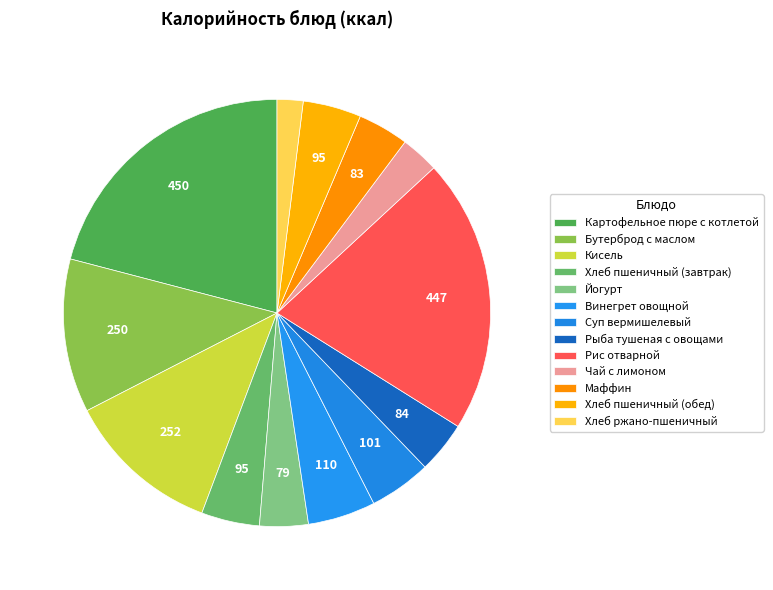

The Картофельное пюре с котлетой slice represents 21% of the pie. True or false?

True